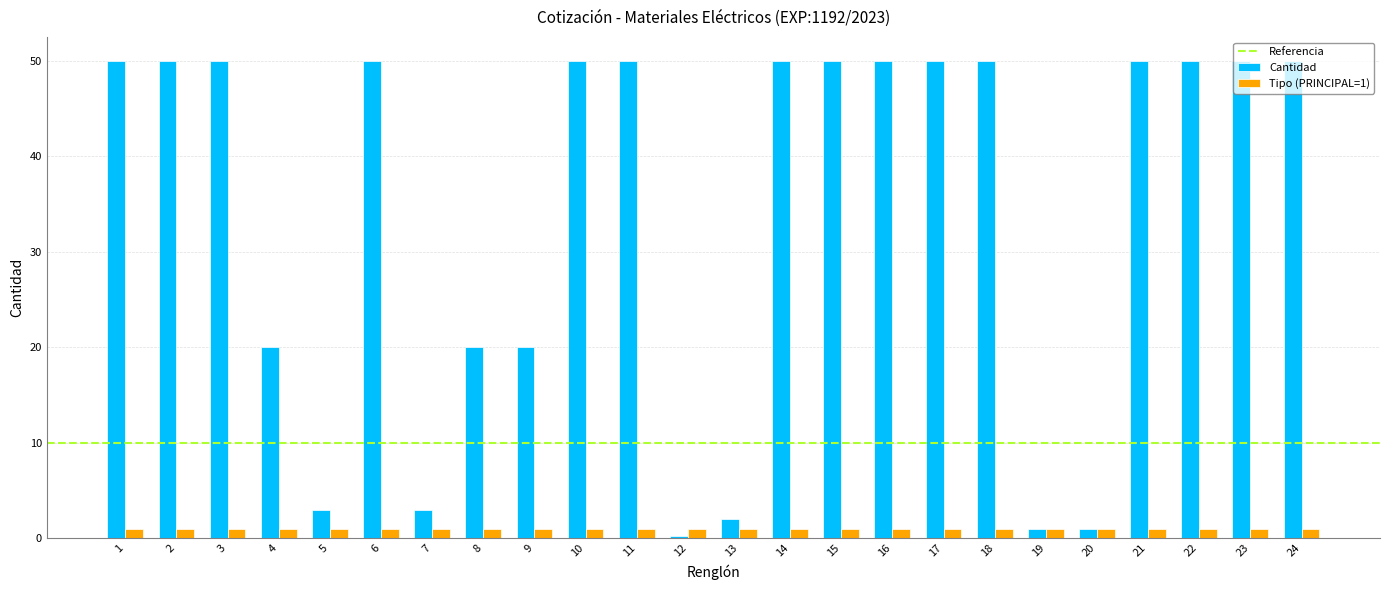

Count the number of categories in the chart.

24